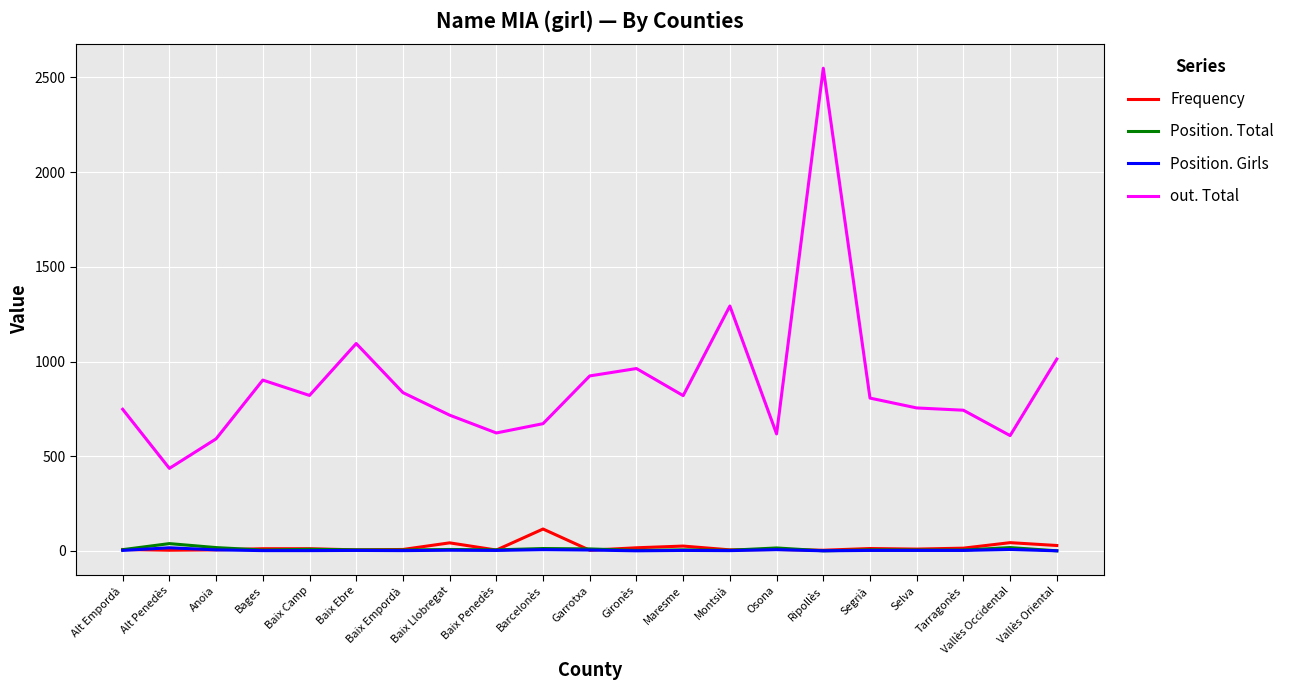

What is the difference between the second highest and second lowest values in the Position. Girls series?

7